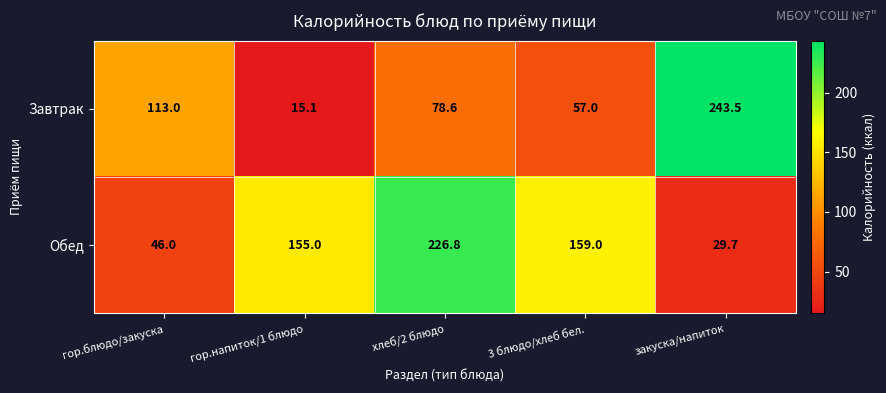

What is the sum of the Завтрак values at хлеб/2 блюдо and гор.напиток/1 блюдо?

93.7